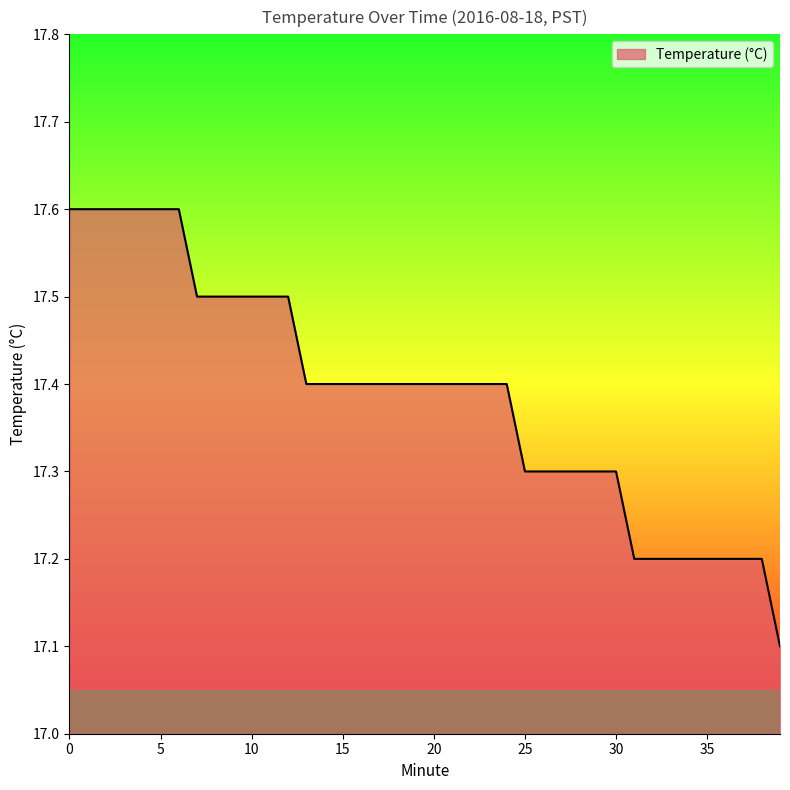

What is the maximum value shown in the chart?

17.6